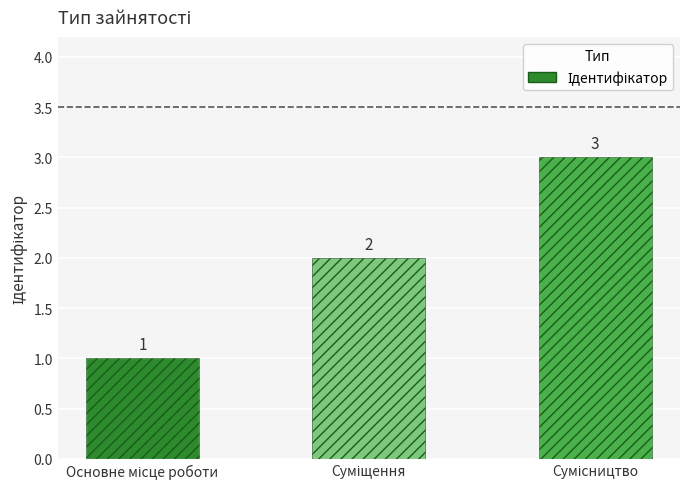

What is the label of the 3rd bar from the right?

Основне місце роботи